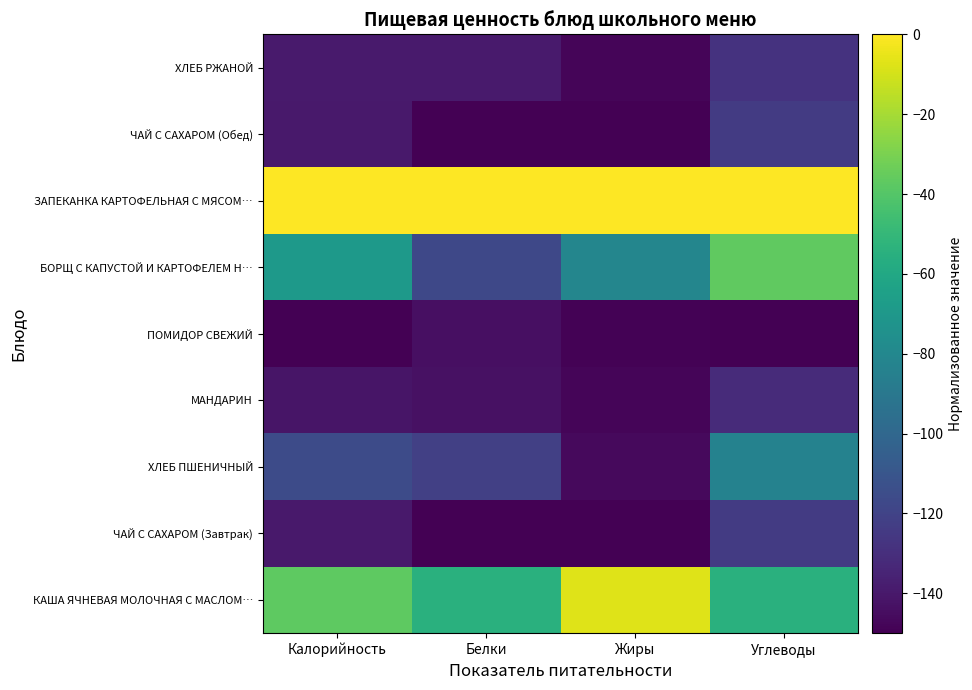

At which category is the sum across all series the highest?

Углеводы